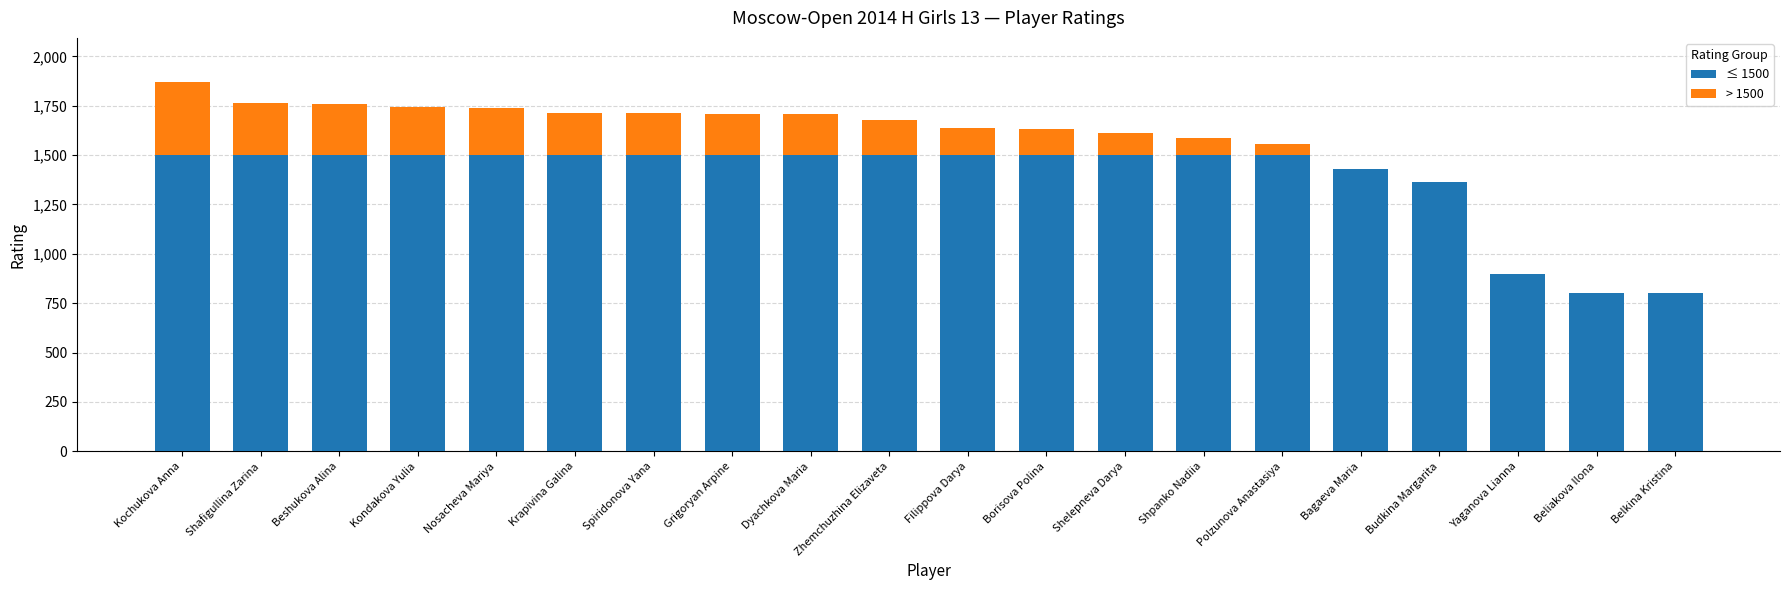

The value of ≤ 1500 at Zhemchuzhina Elizaveta is 2413. True or false?

False